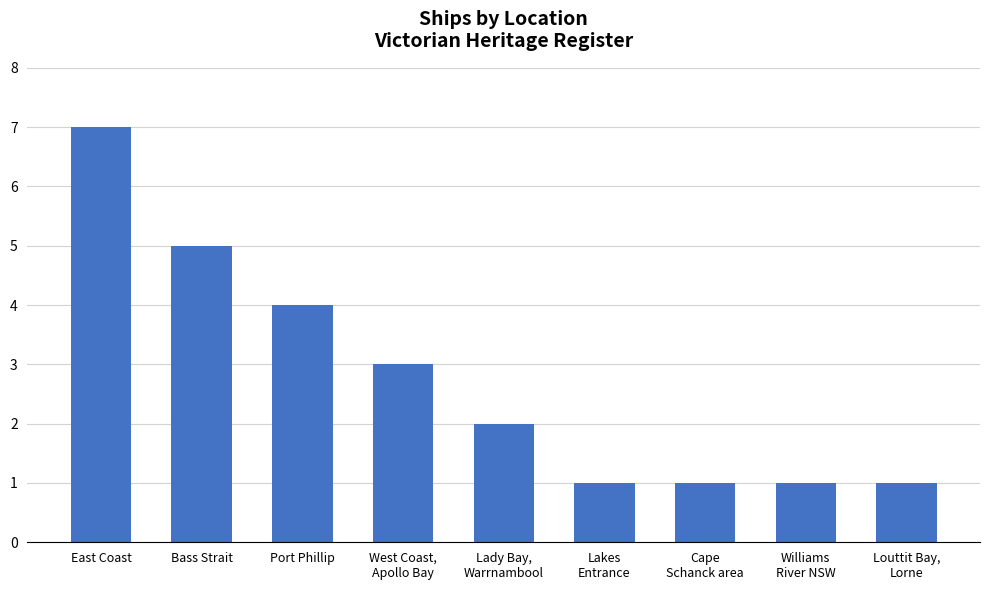

Reading left to right, extract all data points from this chart.

7	5	4	3	2	1	1	1	1